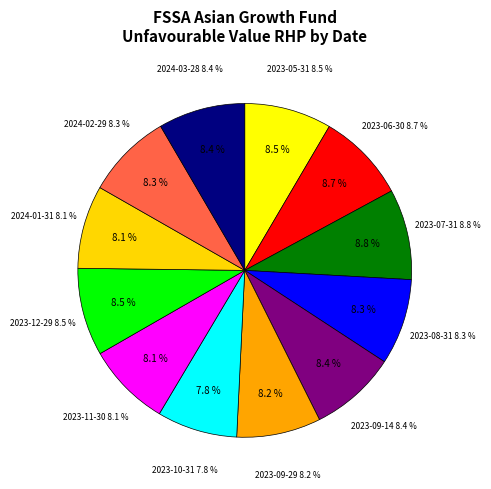

Which category has the smallest portion of the pie?

2023-10-31